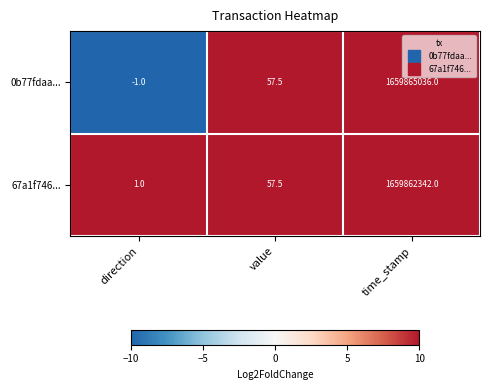

At which category is the sum across all series the highest?

time_stamp